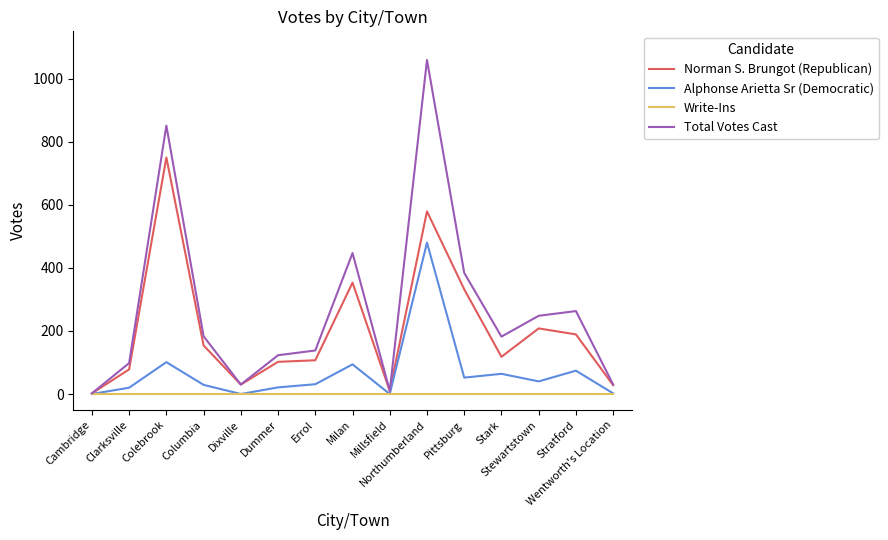

What is the maximum value for Total Votes Cast?

1059